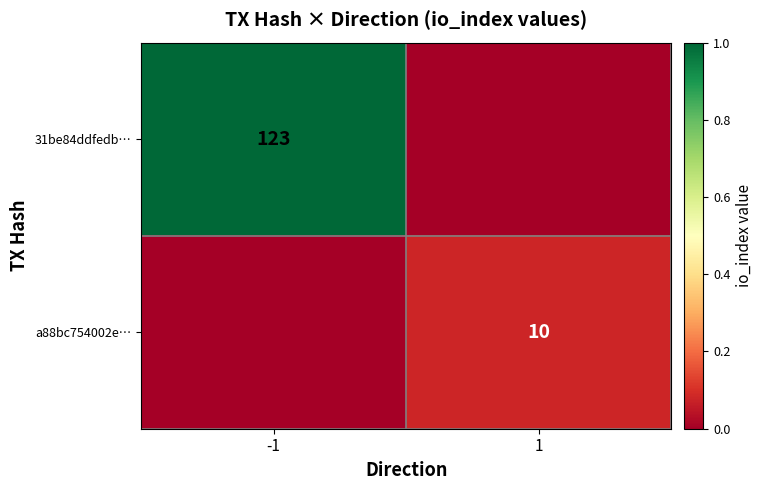

True or false: 31be84ddfedb… has a value of 79 at -1.

False